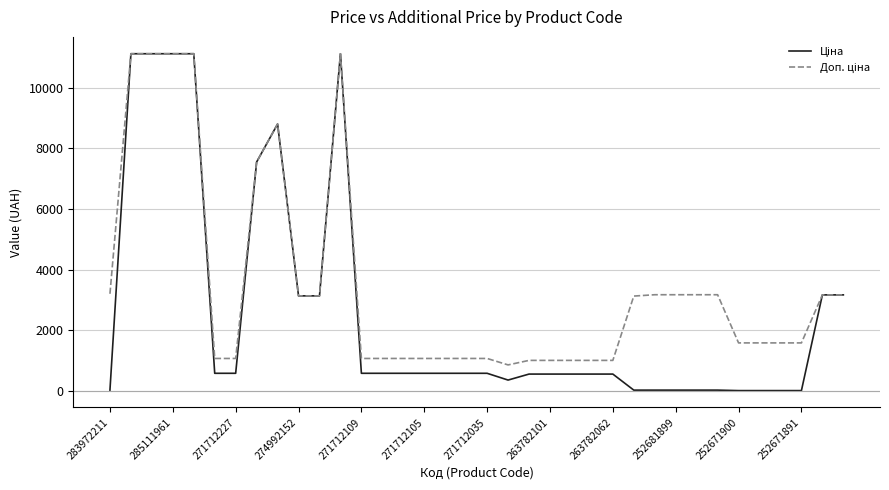

What is the greatest value displayed?

11113.6